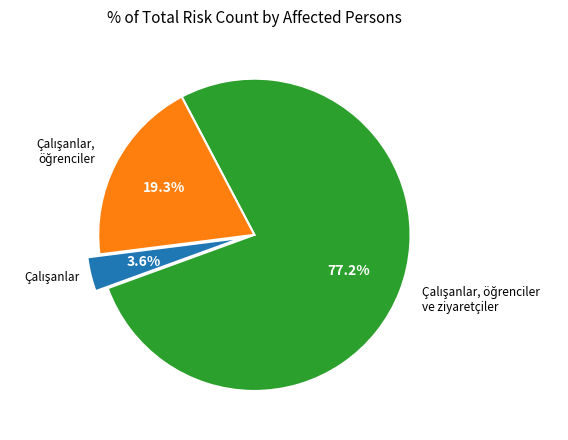

Is there any slice that represents more than half of the pie?

Yes